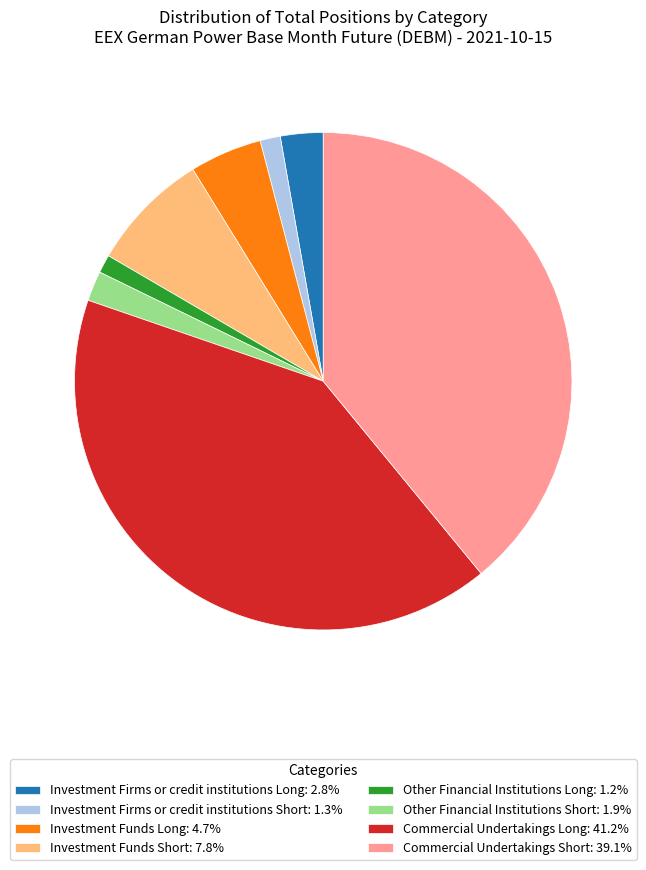

Is the sum of Other Financial Institutions Short: 1.9% and Investment Firms or credit institutions Short: 1.3% greater than half?

No